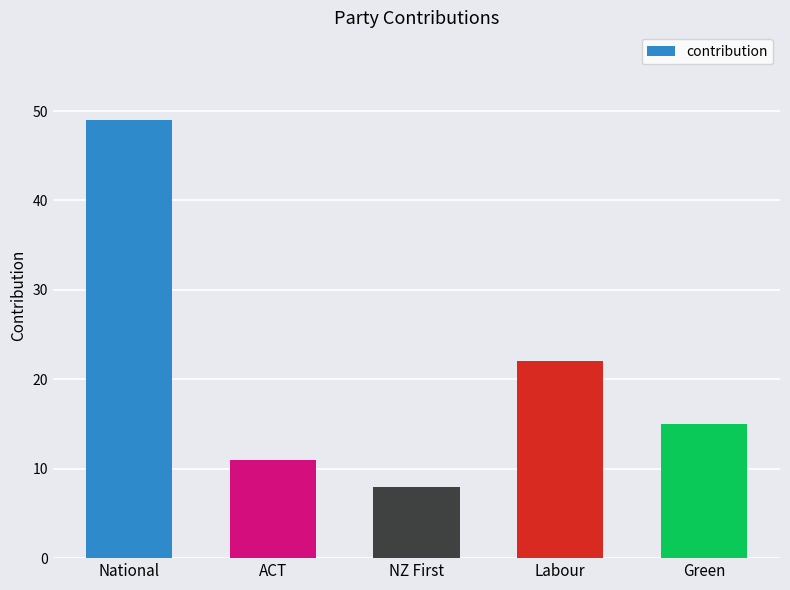

Does the chart contain any negative values?

No